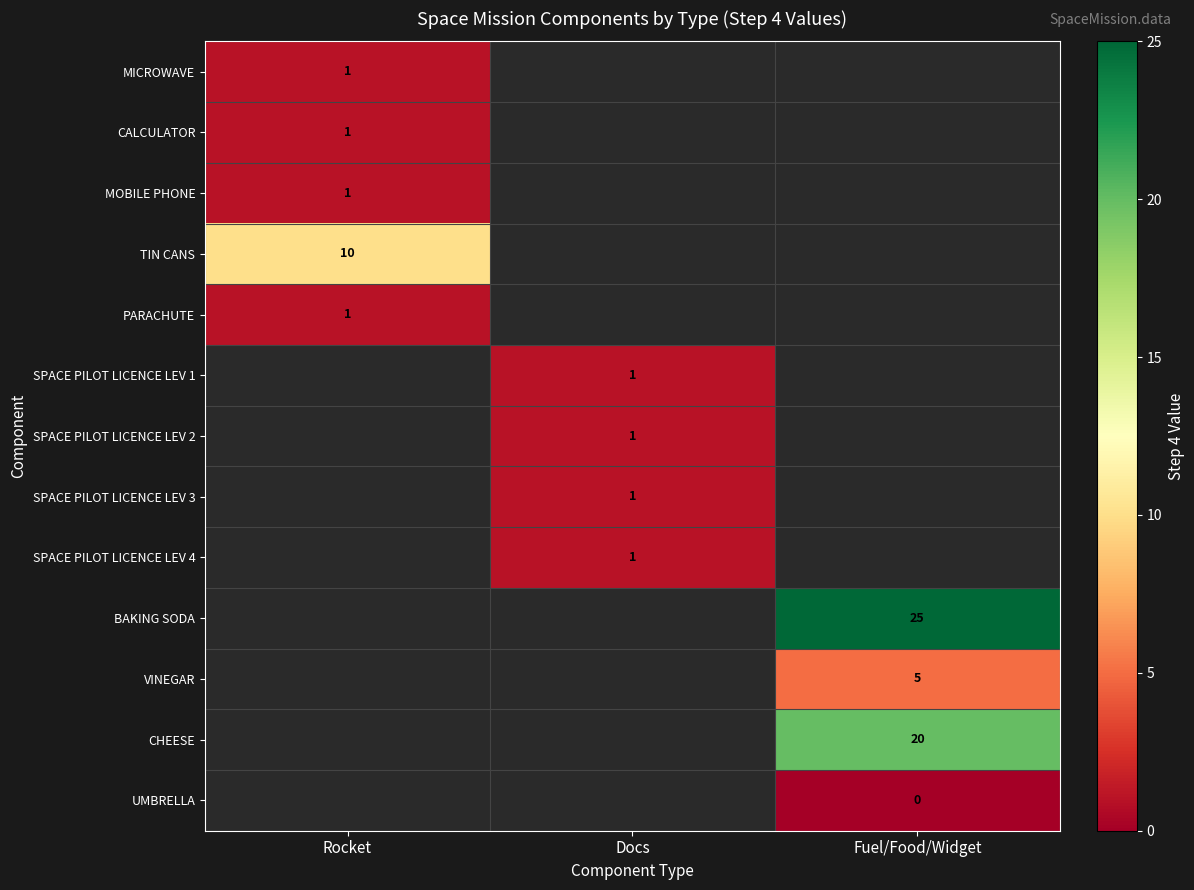

True or false: VINEGAR has a value of 7 at Fuel/Food/Widget.

False